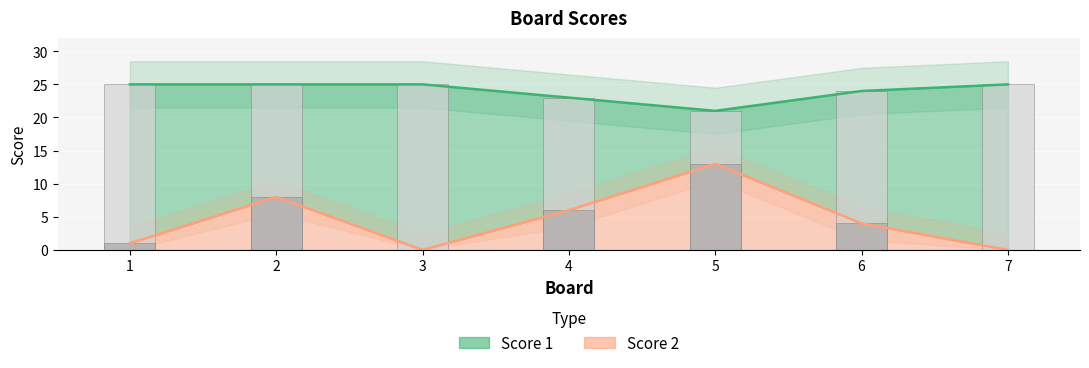

What is the average value of the Score 2 (bar) series?

5